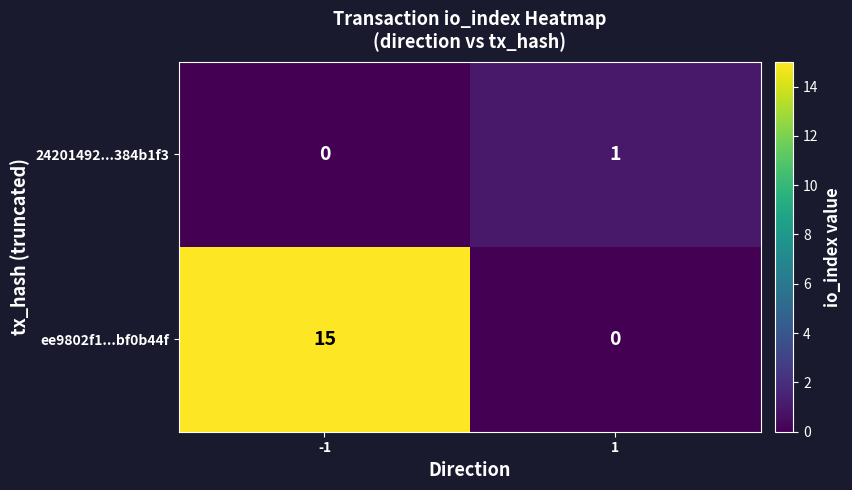

Which series has the largest total across all categories?

ee9802f1...bf0b44f